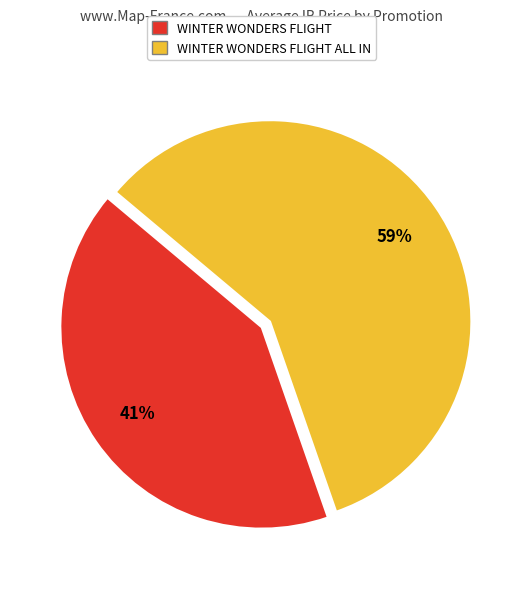

Does any single category account for the majority?

Yes